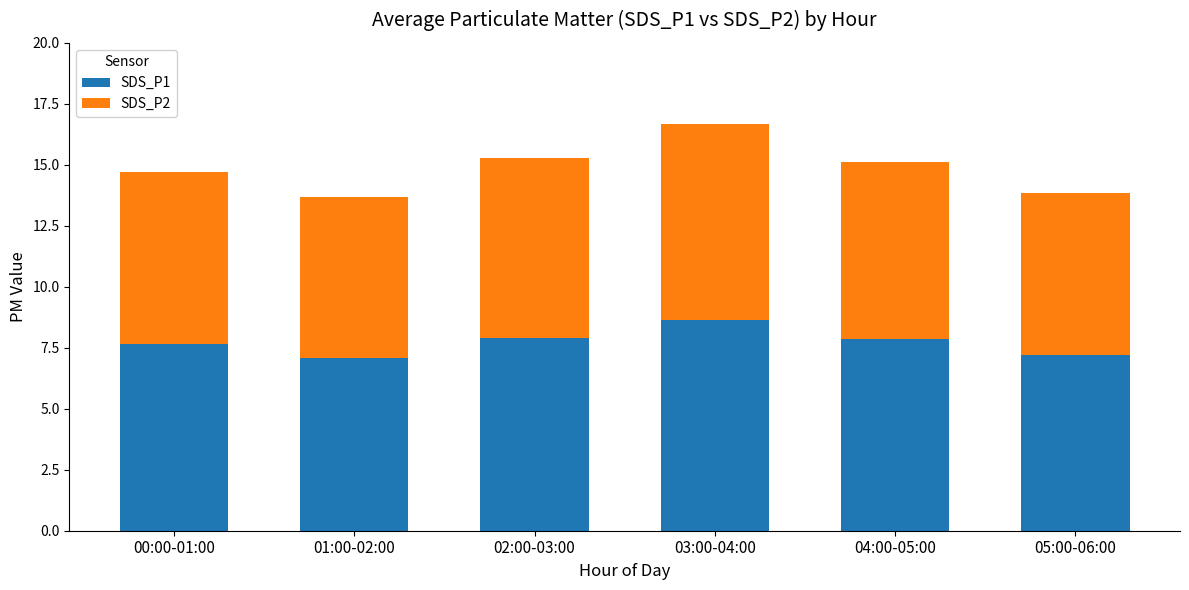

What is the average value of the SDS_P1 series?

7.7